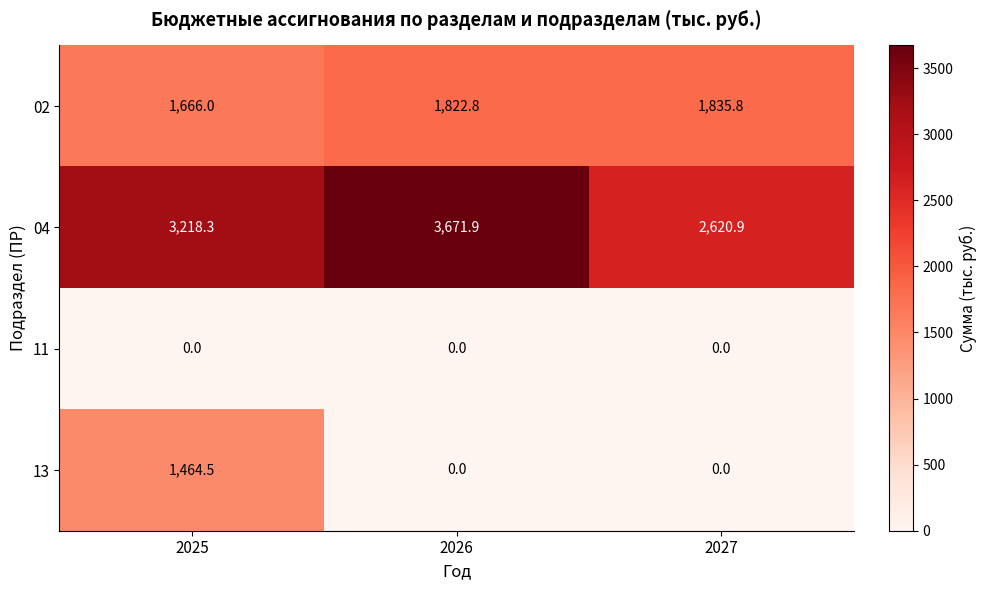

At how many categories does at least one series exceed 320?

3